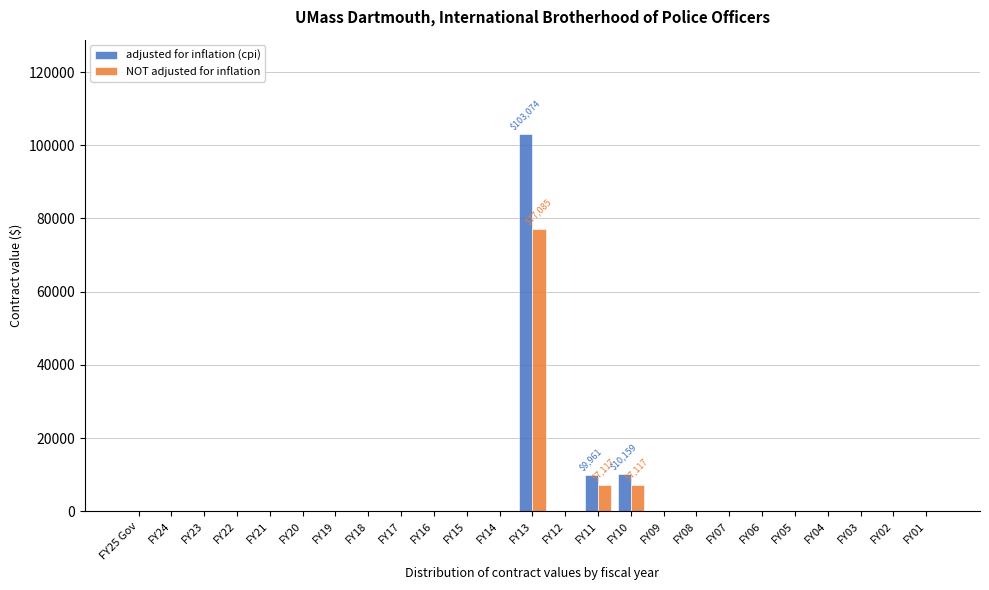

The value of NOT adjusted for inflation at FY01 is 0. True or false?

True